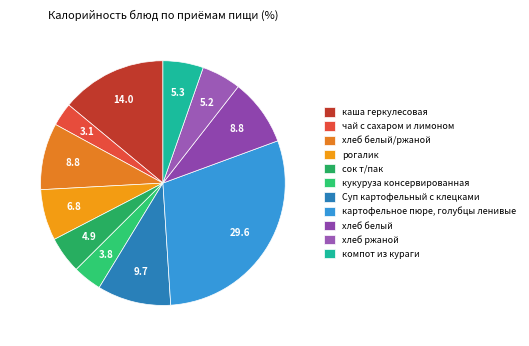

What percentage is NOT represented by каша геркулесовая?

86.0%